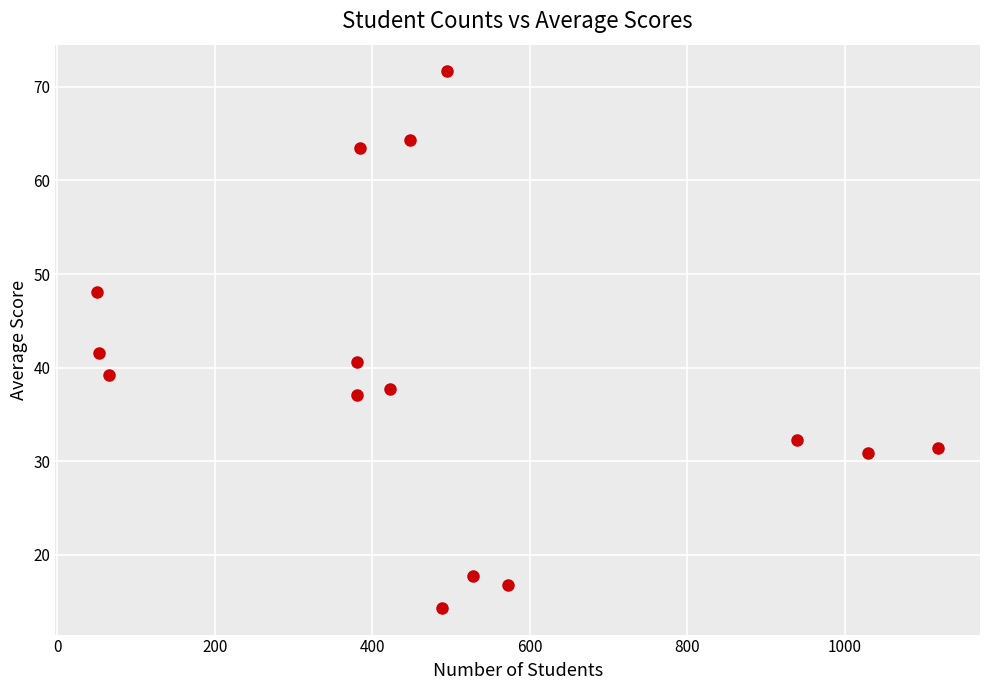

What is the range of Y values (max minus min)?

57.3